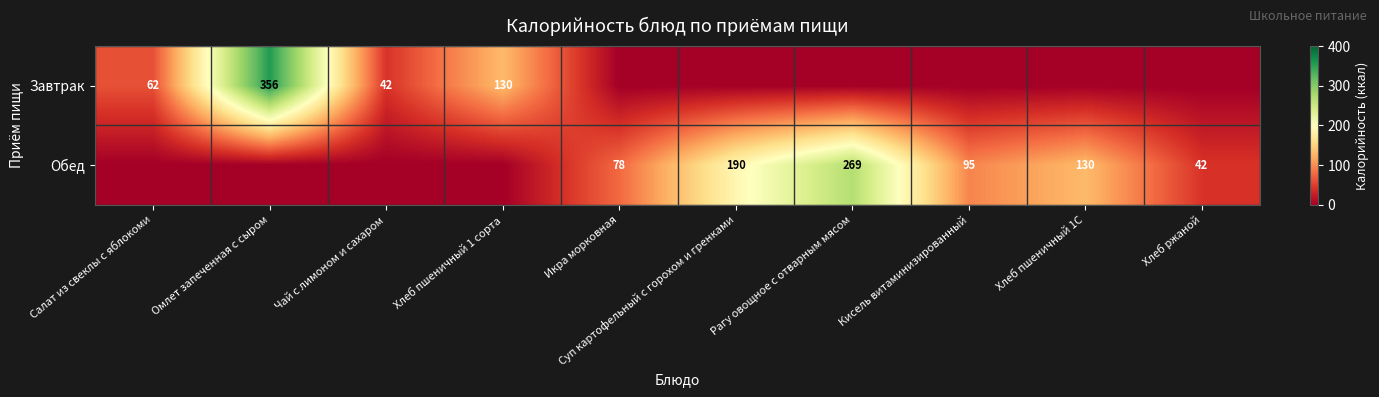

What is the difference between the highest and lowest values at Хлеб пшеничный 1С?

130.0